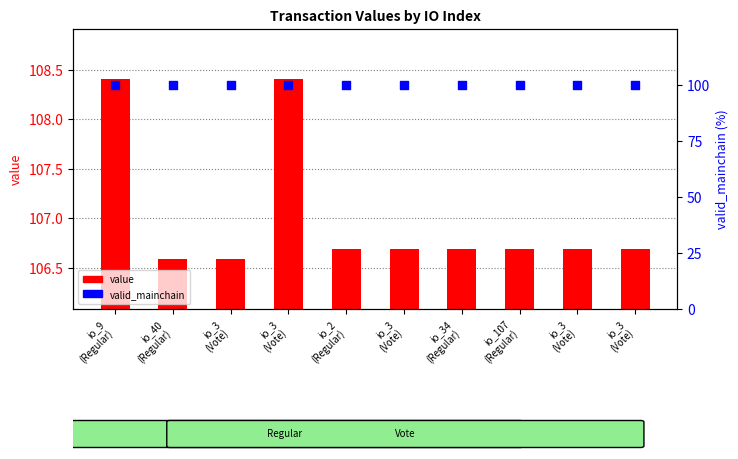

Which series has the largest Y range (max minus min)?

value